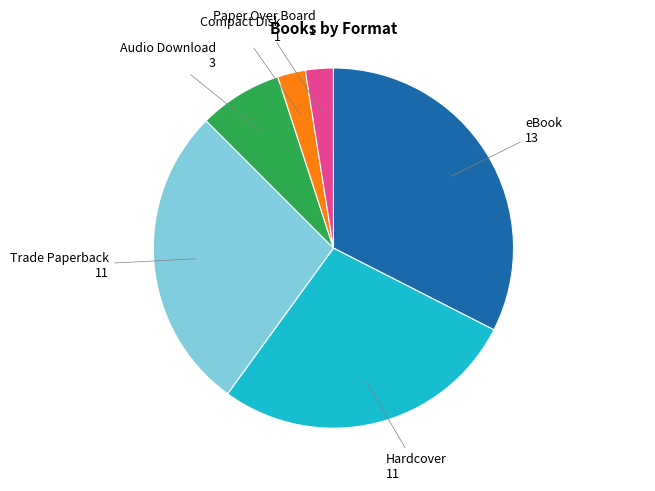

Is there any slice that represents more than half of the pie?

No